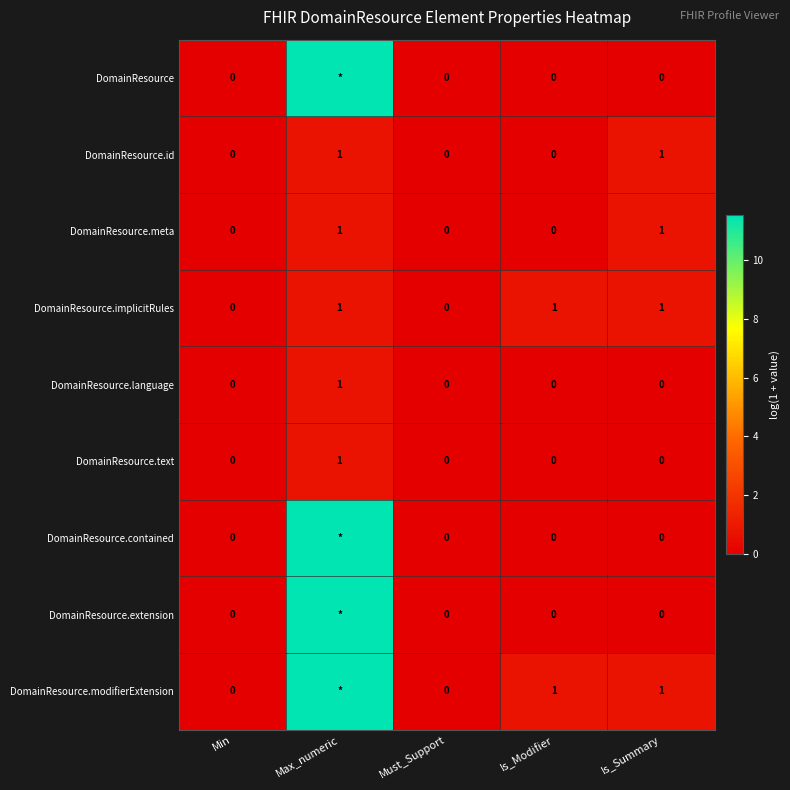

Is the value of DomainResource.text at Max_numeric greater than the value of DomainResource.implicitRules at Must_Support?

Yes